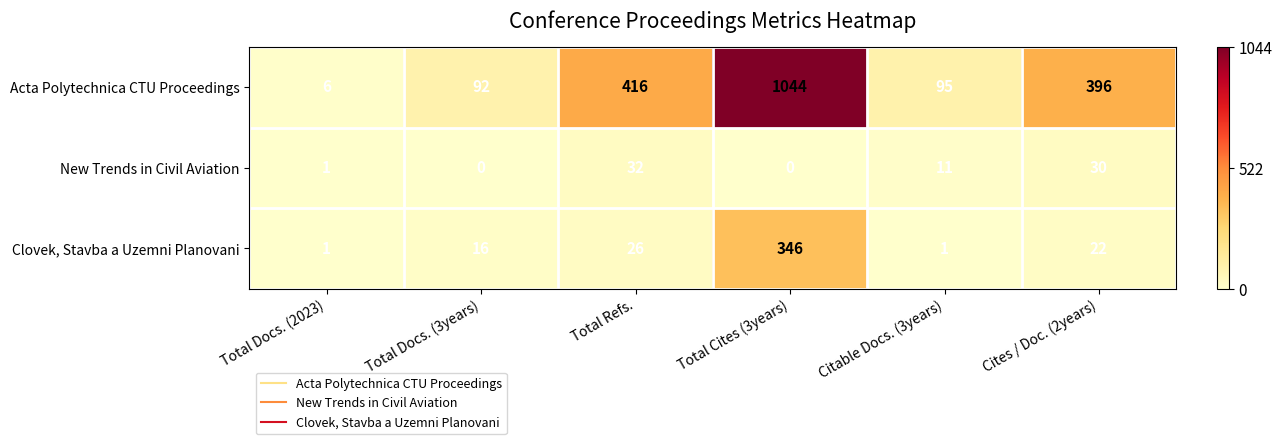

The Acta Polytechnica CTU Proceedings series shows 92 at Total Docs. (3years). True or false?

True